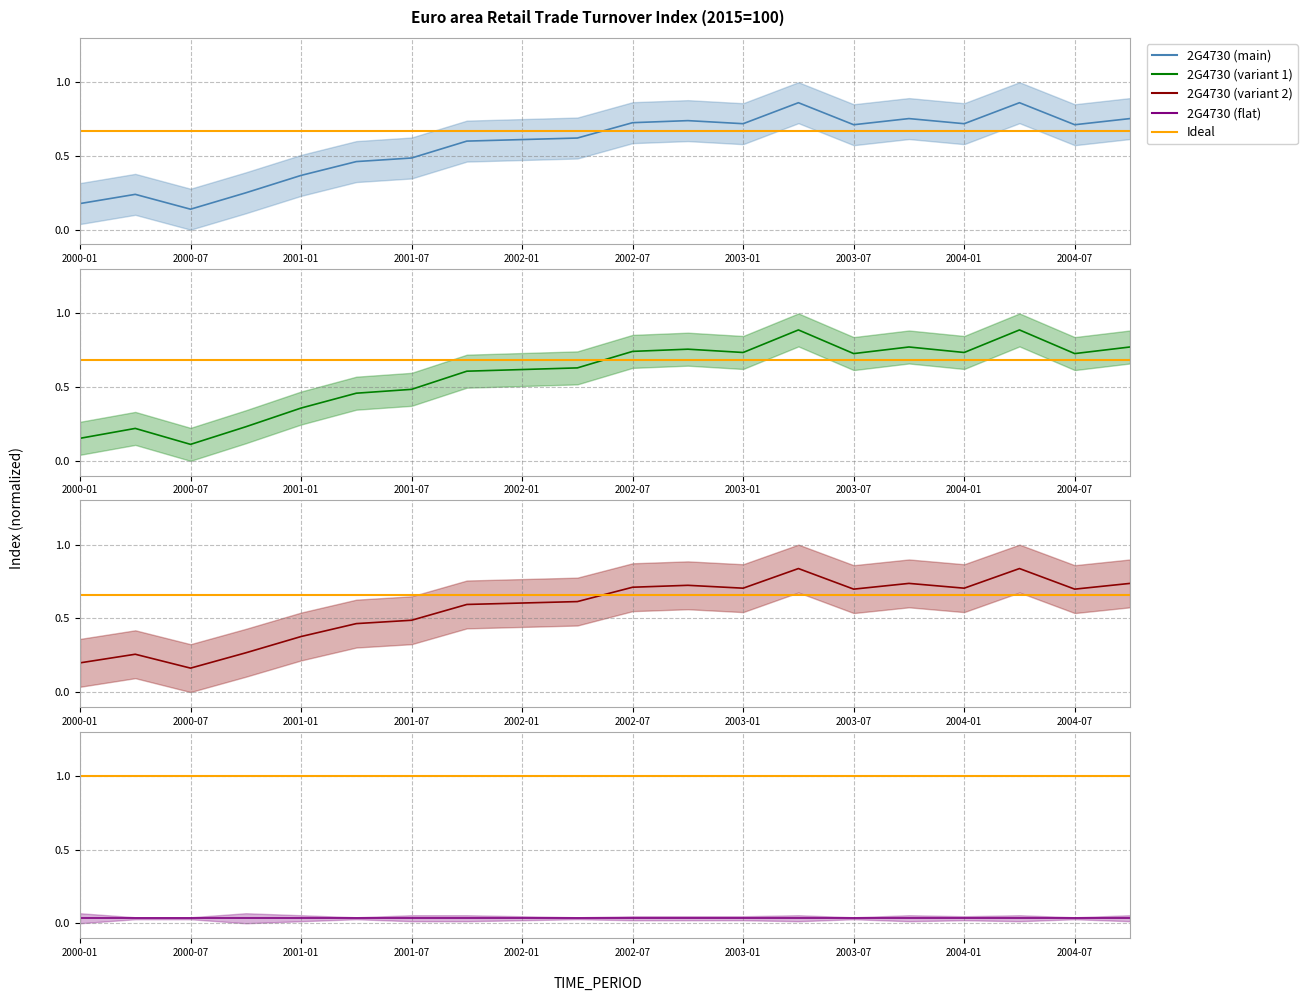

Which series changed the most between 2004-07 and 13?

2G4730 (variant 1)